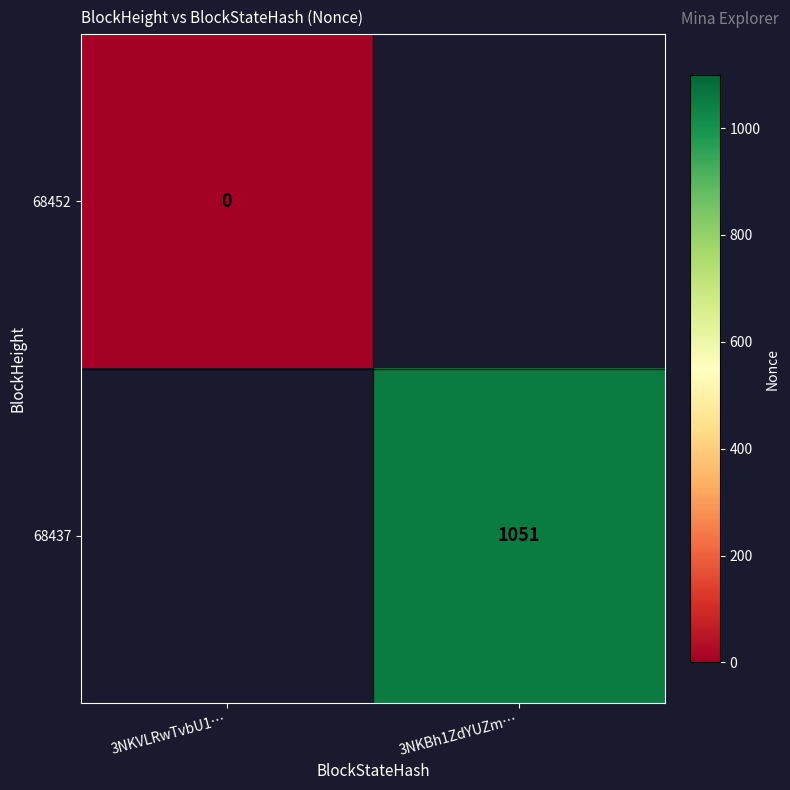

Is it true that 68437 equals 1051 at 3NKBh1ZdYUZm…?

True